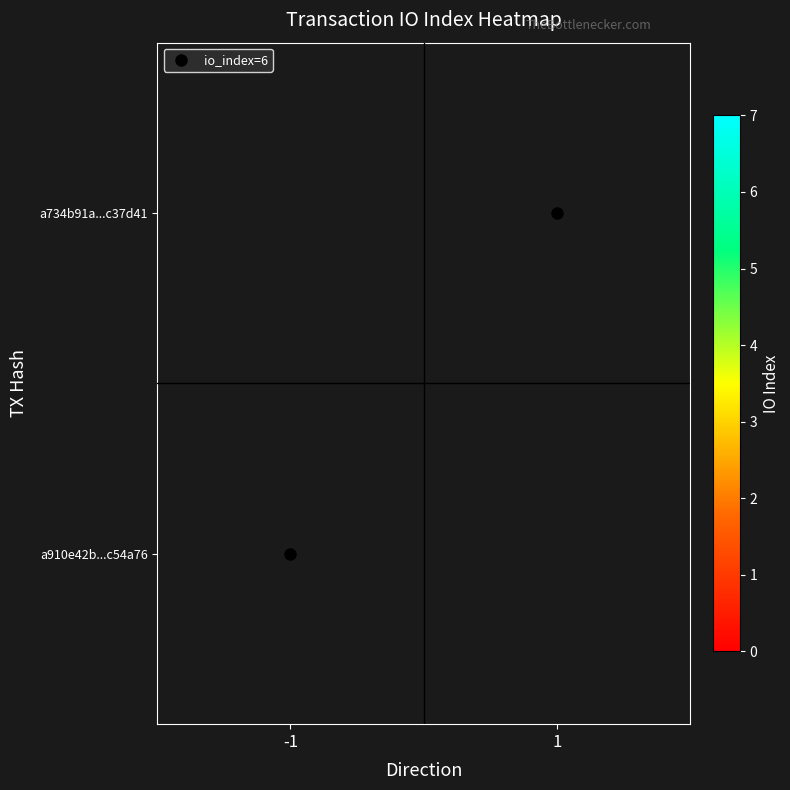

At -1, list the series in order from largest to smallest.

a734b91a...c37d41, a910e42b...c54a76